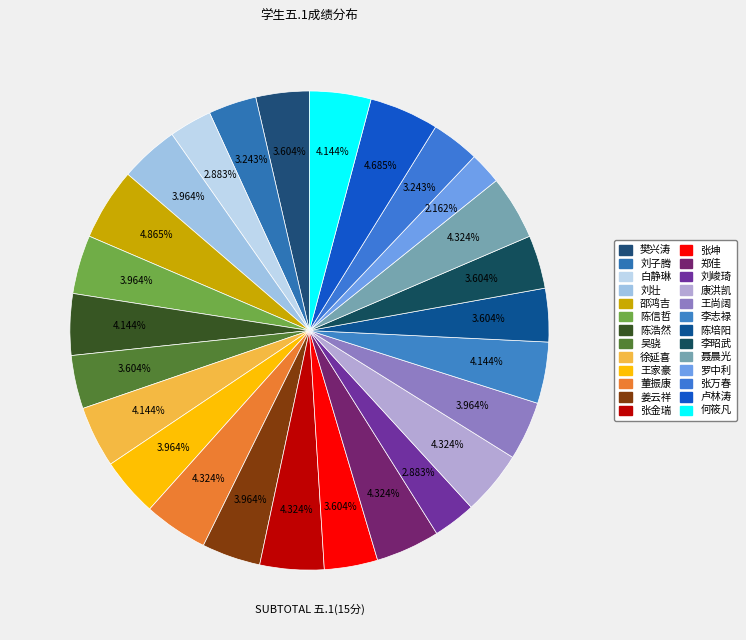

How many slices are in this pie chart?

26